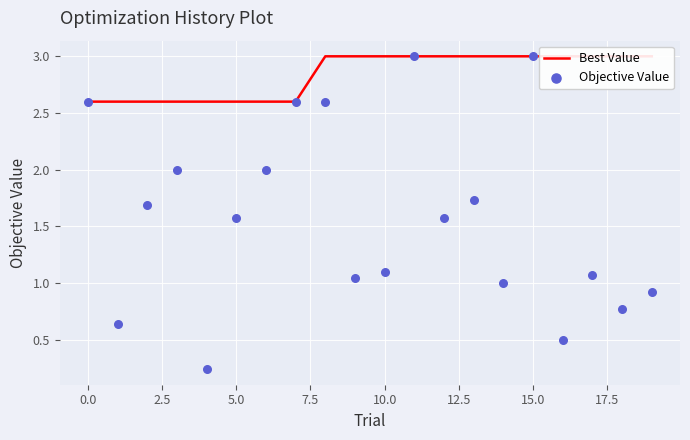

What is the total value across all series at 2.5?

4.3